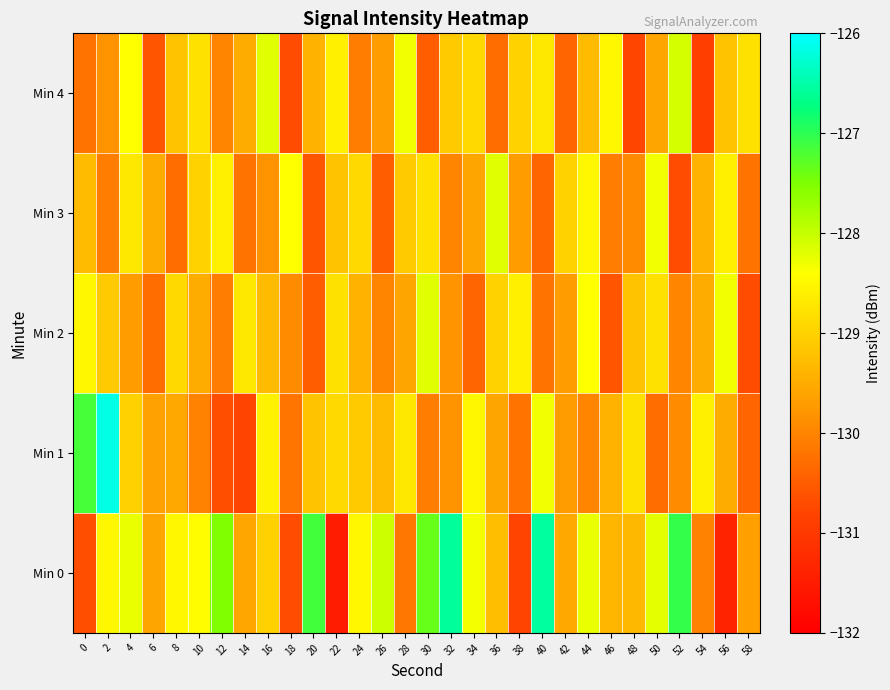

Reading right to left, what are all the values shown in this chart?

Min 0: 58=-129.7	56=-131.4	54=-130.0	52=-127.0	50=-128.2	48=-129.3	46=-129.4	44=-128.3	42=-129.6	40=-126.5	38=-130.8	36=-129.2	34=-128.3	32=-126.6	30=-127.4	28=-130.2	26=-128.0	24=-128.5	22=-131.5	20=-127.1	18=-130.7	16=-129.0	14=-129.6	12=-127.5	10=-128.4	8=-128.5	6=-129.6	4=-128.3	2=-128.5	0=-130.7
Min 1: 58=-130.4	56=-129.5	54=-128.6	52=-129.9	50=-130.3	48=-128.8	46=-129.4	44=-130.0	42=-129.7	40=-128.3	38=-130.2	36=-129.6	34=-128.5	32=-129.8	30=-130.1	28=-128.7	26=-129.3	24=-129.1	22=-128.9	20=-129.2	18=-130.2	16=-128.6	14=-130.8	12=-130.7	10=-130.0	8=-129.5	6=-129.6	4=-129.0	2=-126.2	0=-127.2
Min 2: 58=-130.7	56=-128.3	54=-129.5	52=-130.0	50=-128.8	48=-129.2	46=-130.6	44=-128.4	42=-129.7	40=-130.2	38=-128.6	36=-129.0	34=-130.4	32=-129.8	30=-128.2	28=-129.6	26=-130.0	24=-129.4	22=-128.8	20=-130.5	18=-129.9	16=-129.3	14=-128.7	12=-130.1	10=-129.5	8=-128.9	6=-130.3	4=-129.7	2=-129.1	0=-128.5
Min 3: 58=-130.2	56=-128.6	54=-129.4	52=-130.7	50=-128.3	48=-129.9	46=-130.1	44=-128.5	42=-129.0	40=-130.4	38=-129.7	36=-128.2	34=-129.6	32=-130.0	30=-128.8	28=-129.1	26=-130.5	24=-128.9	22=-129.2	20=-130.6	18=-128.4	16=-129.8	14=-130.2	12=-128.6	10=-129.0	8=-130.3	6=-129.5	4=-128.7	2=-130.1	0=-129.3
Min 4: 58=-128.8	56=-129.2	54=-130.9	52=-128.1	50=-129.6	48=-130.8	46=-128.5	44=-129.3	42=-130.4	40=-128.7	38=-129.0	36=-130.3	34=-128.9	32=-129.1	30=-130.5	28=-128.3	26=-129.7	24=-130.1	22=-128.6	20=-129.4	18=-130.7	16=-128.2	14=-129.5	12=-130.0	10=-128.8	8=-129.2	6=-130.6	4=-128.4	2=-129.8	0=-130.2